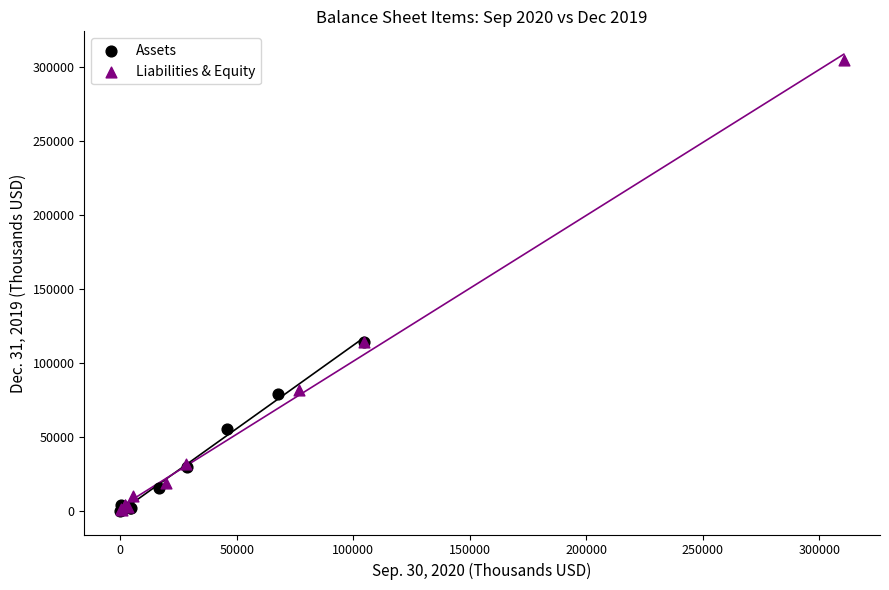

Which series reaches the maximum Y coordinate?

Liabilities & Equity